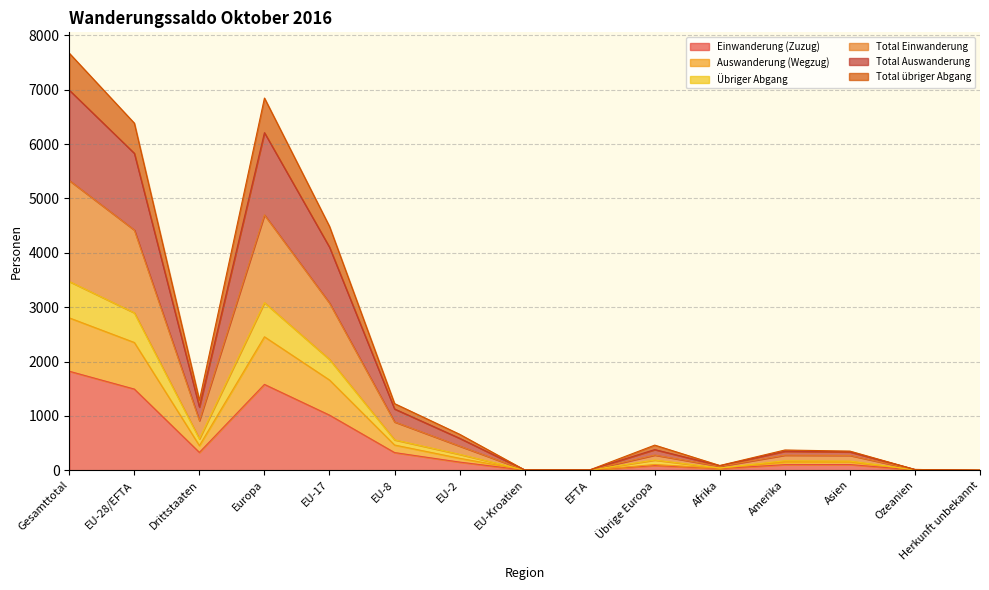

Which category has the highest value in the Einwanderung (Zuzug) series?

Gesamttotal